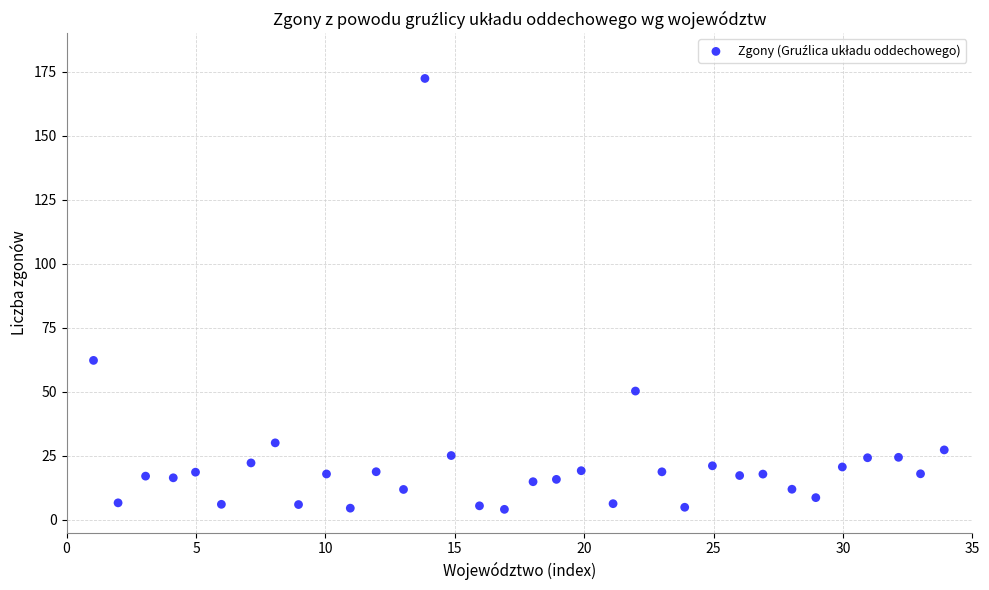

What Y value in the scatter plot is closest to 88?

62.2